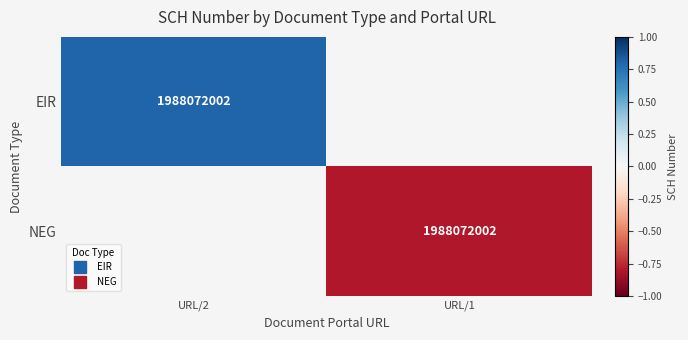

Rank the series by their maximum value, from lowest to highest.

EIR, NEG